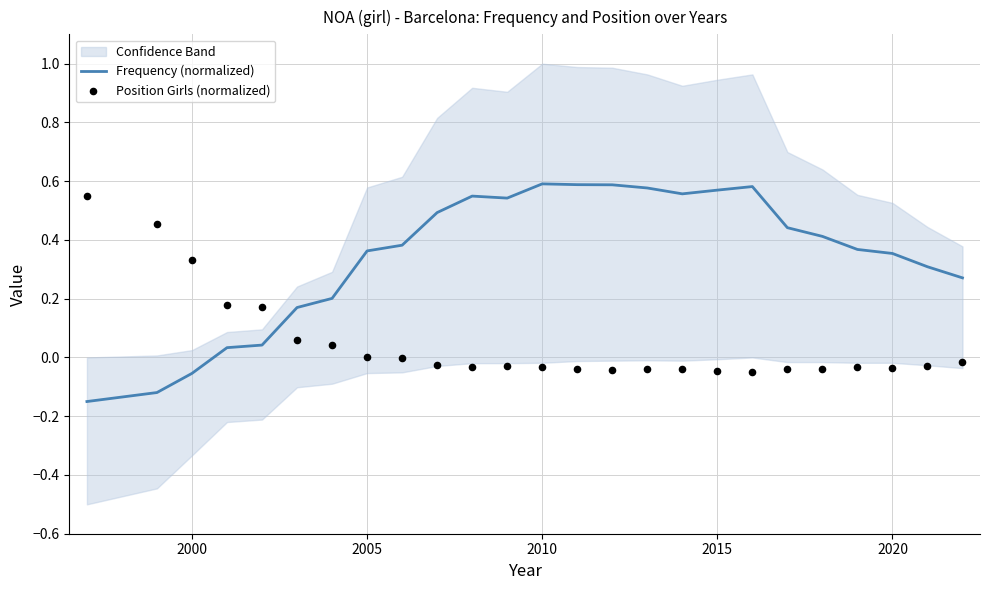

Which series has the largest total across all categories?

Frequency (normalized)